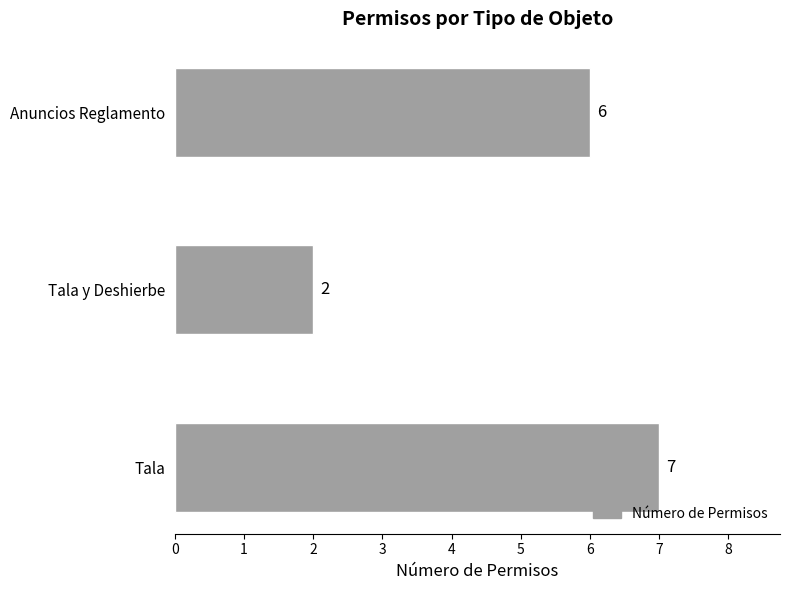

The value at Anuncios Reglamento is 8. True or false?

False